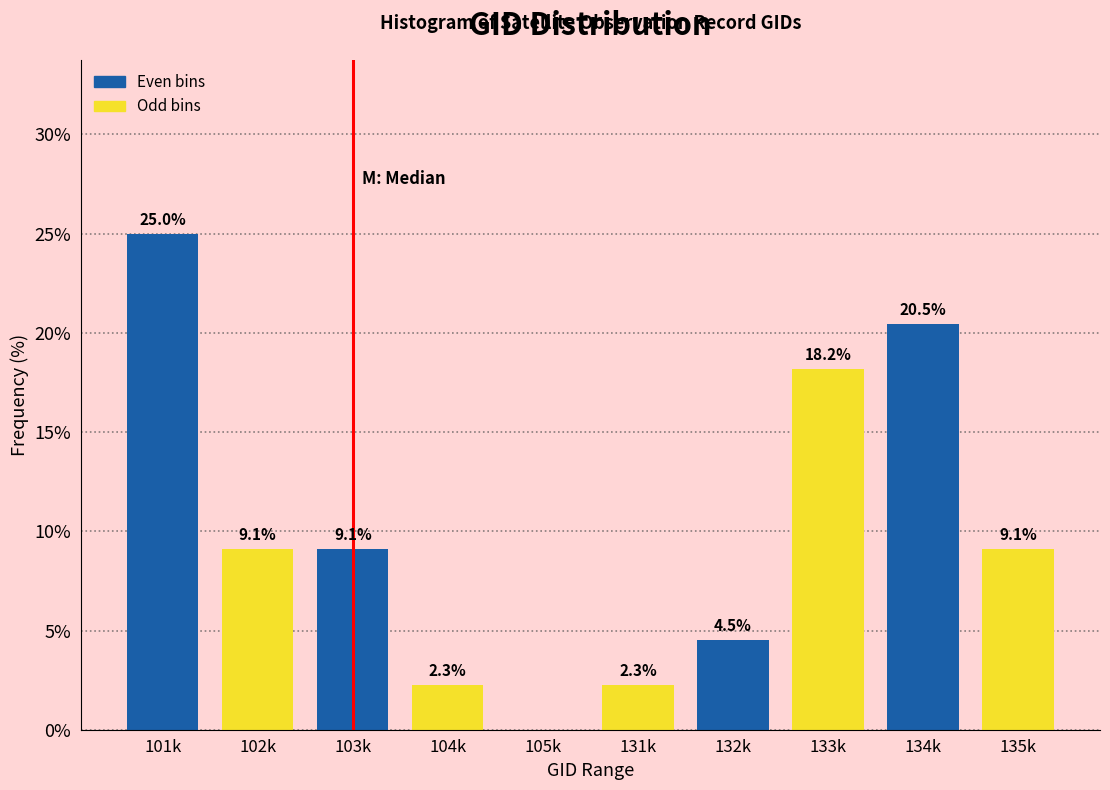

Reading left to right, extract all data points from this chart.

101k=25.0	102k=9.1	103k=9.1	104k=2.3	105k=0.0	131k=2.3	132k=4.5	133k=18.2	134k=20.5	135k=9.1